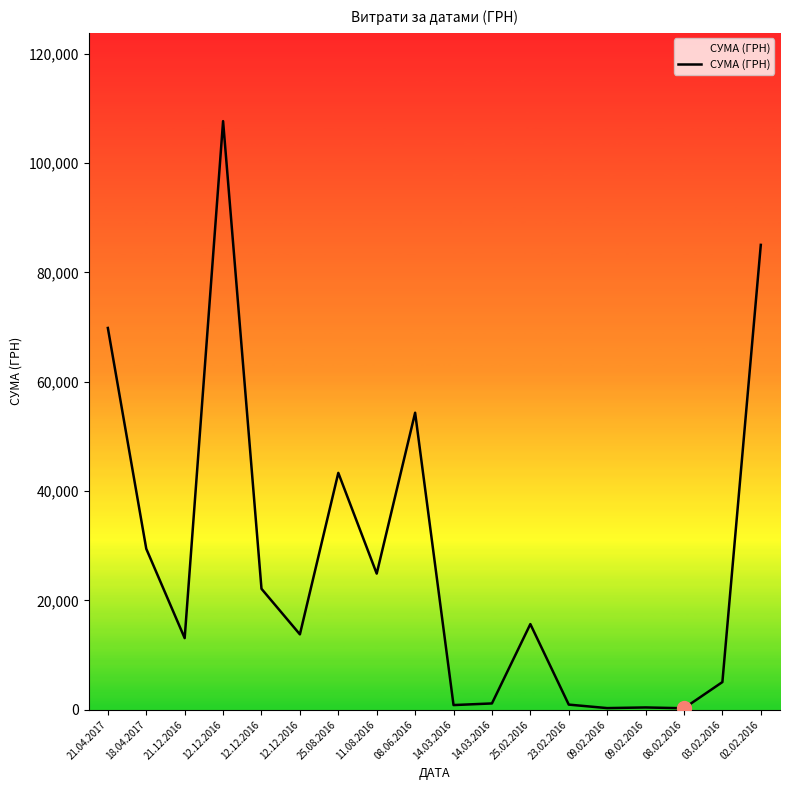

Does the chart display data point markers on the line(s)?

No